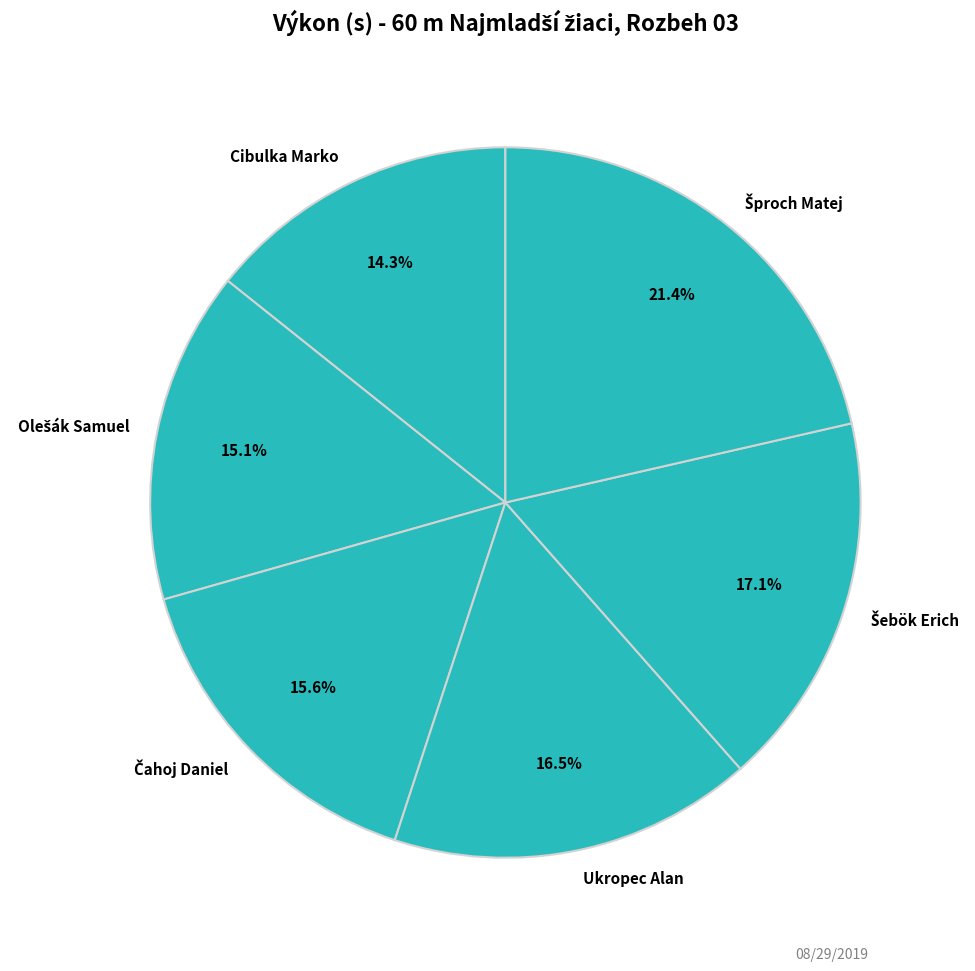

What percentage is NOT represented by Ukropec Alan?

83.5%